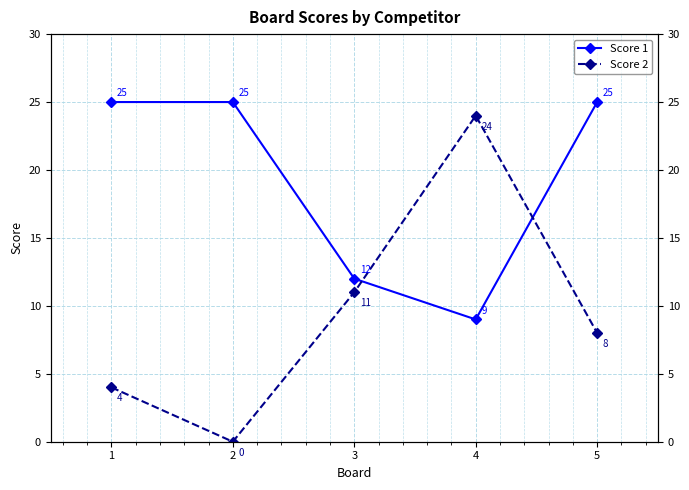

Is it true that Score 2 equals 4 at 1?

True